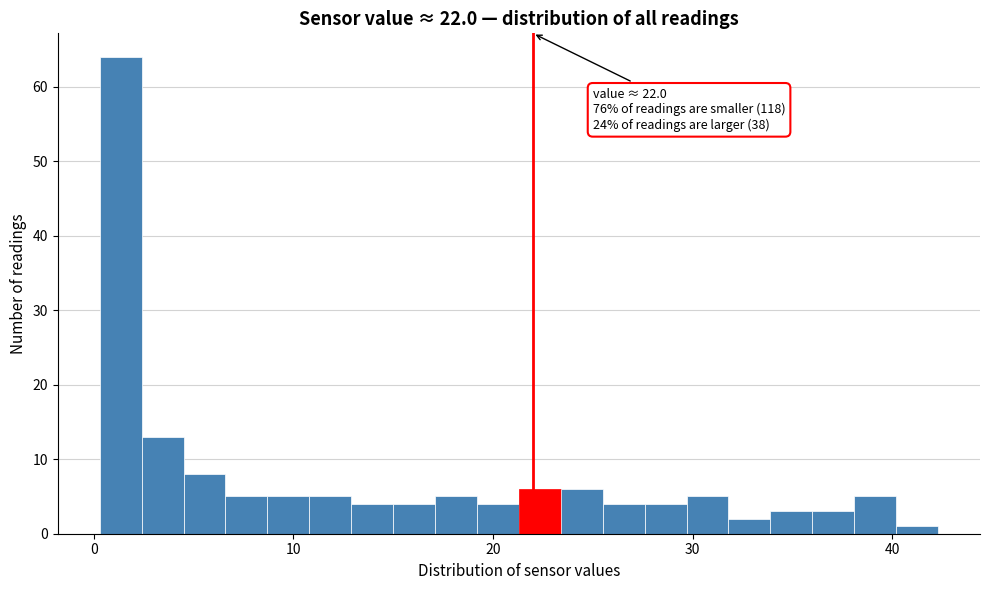

Around what value on the x-axis is the tallest bar? Give the approximate position of its centre, as read against the axis.

1